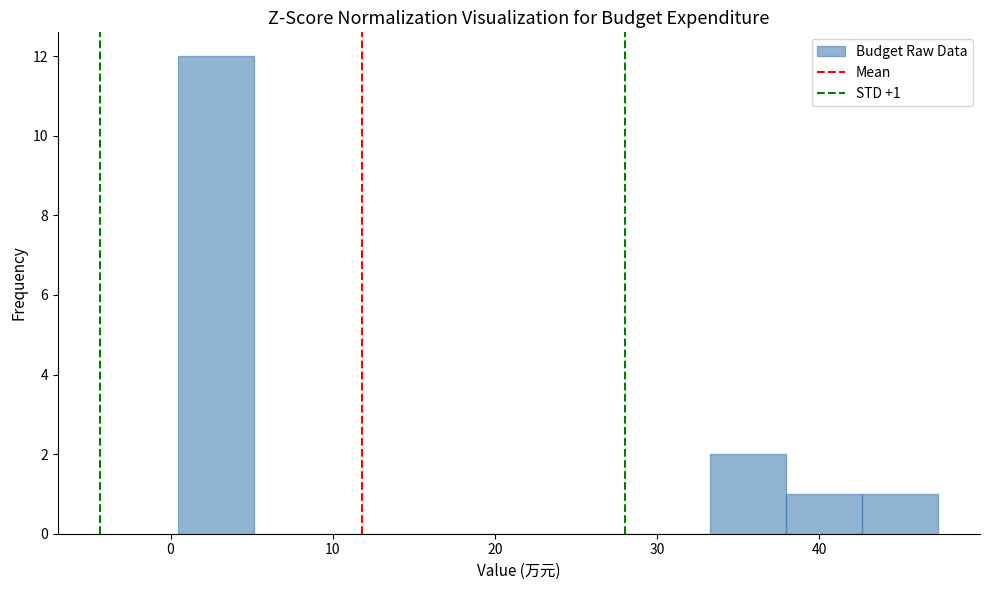

Over which range of the x-axis is the bar tallest?

0 to 5